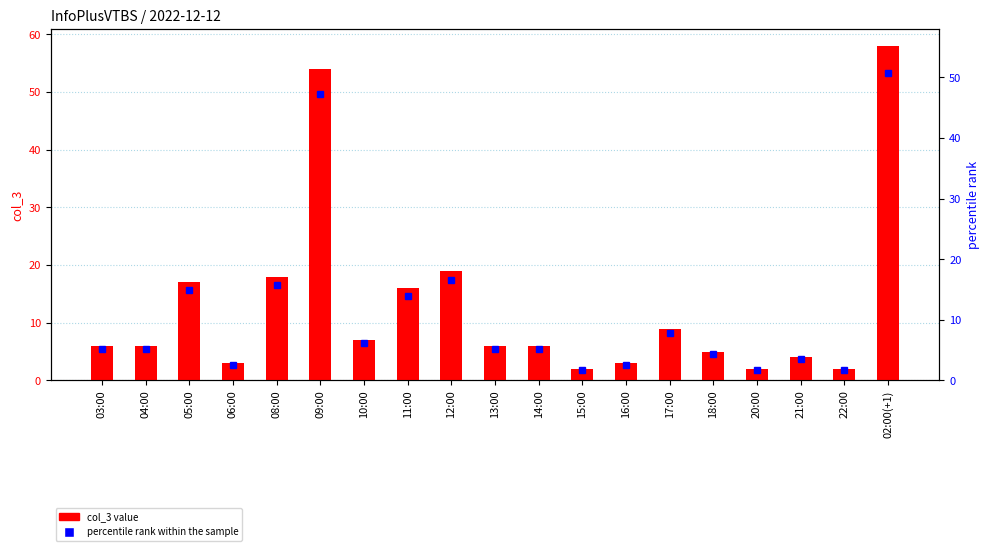

What is the difference between the maximum and minimum values?

56